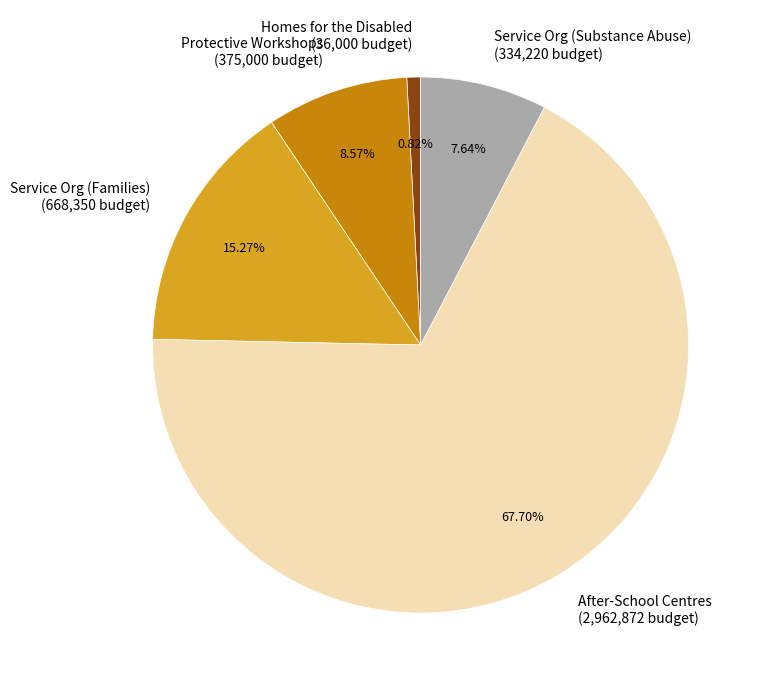

Is there a majority slice in this chart?

Yes